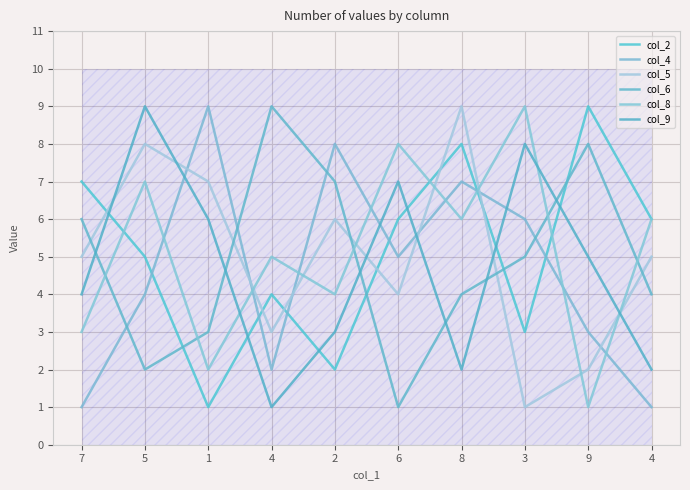

Which series changed the most between 3 and 9?

col_8